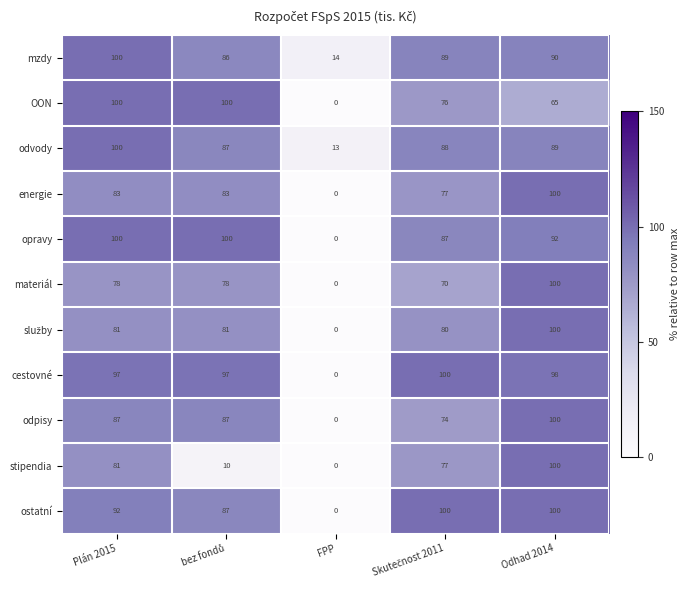

What is the difference between the maximum and minimum values in the opravy series?

100